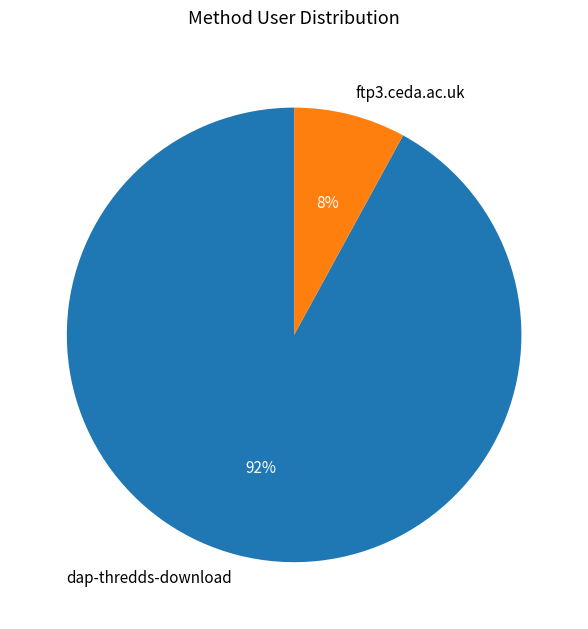

Is it true that dap-thredds-download is 92% of the pie?

True